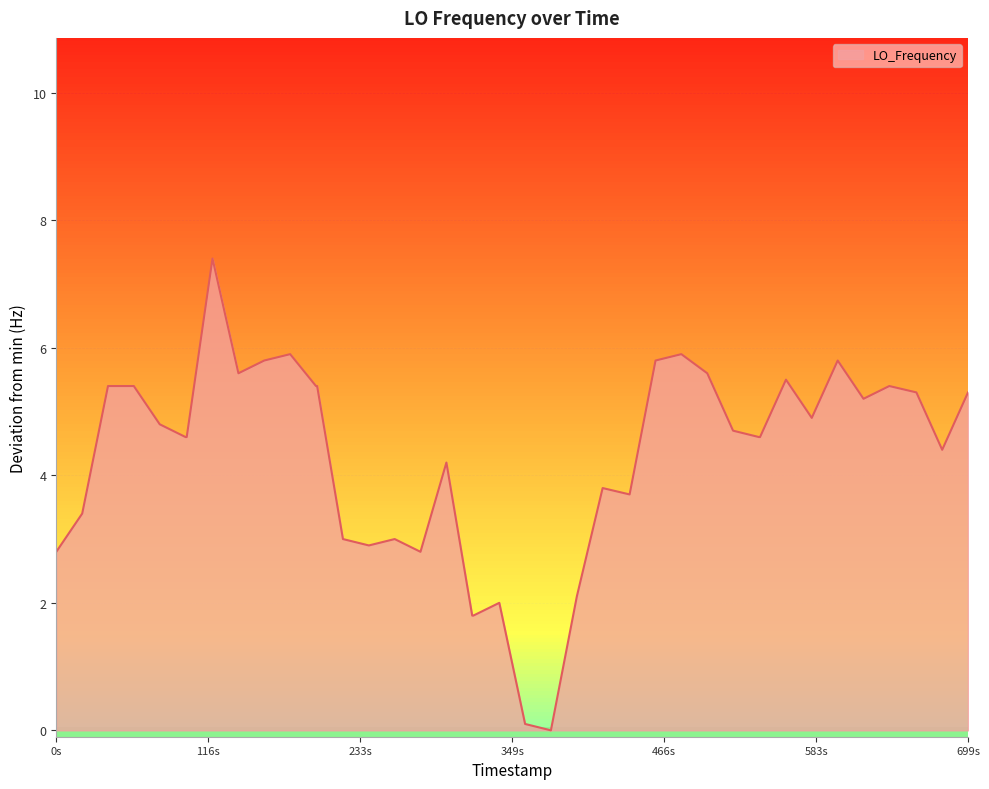

What is the greatest value displayed?

7.4